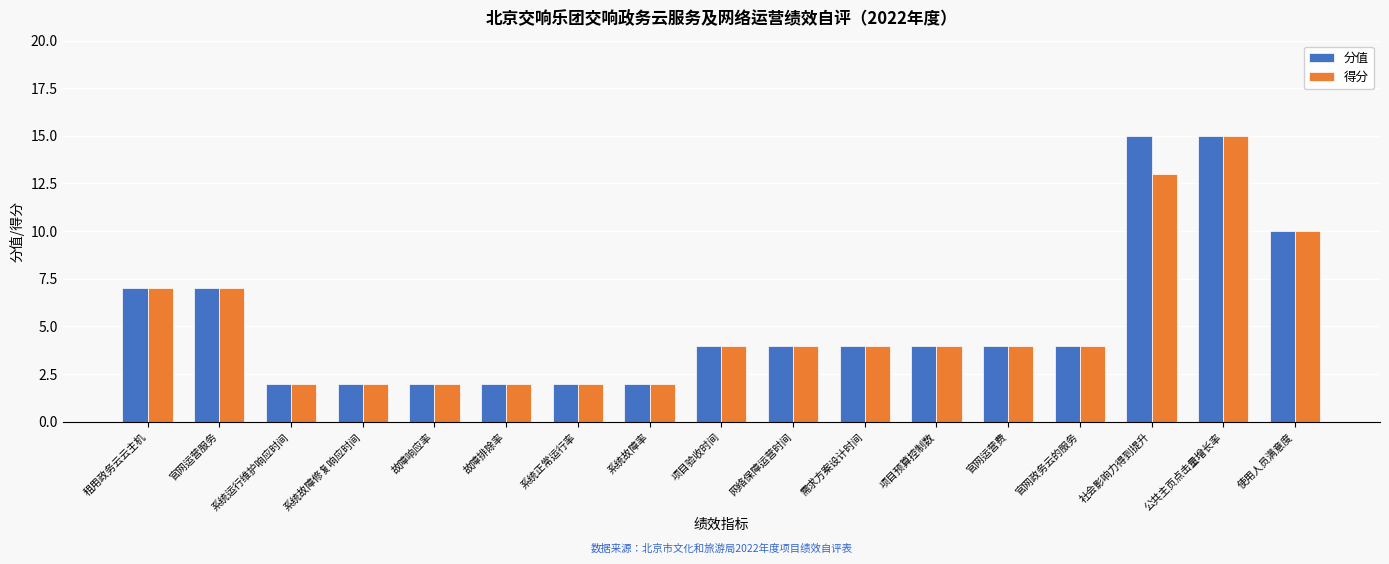

What is the value of the 得分 bar at the 2nd from the left?

7